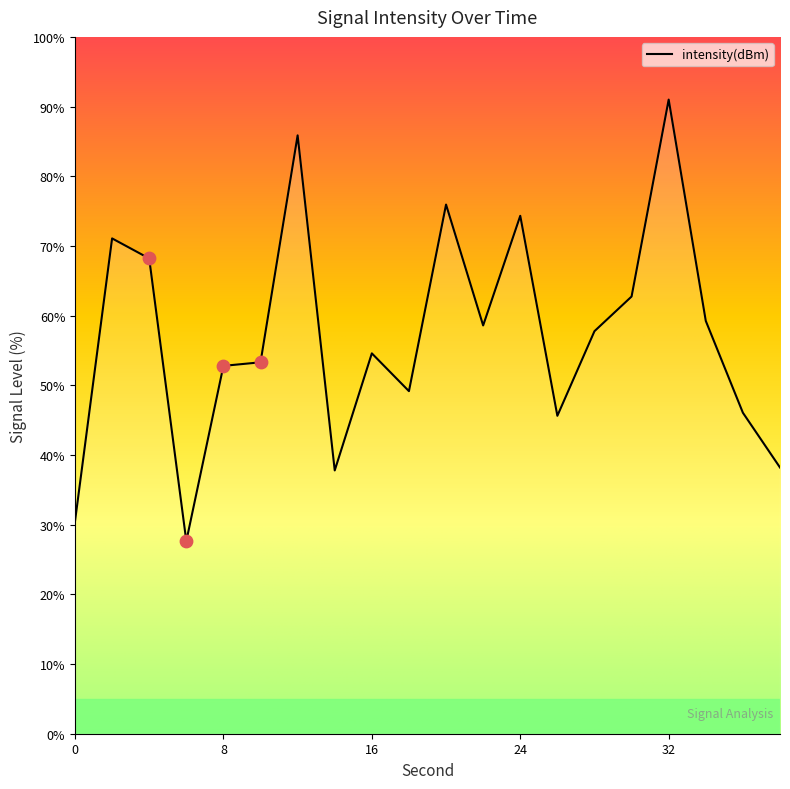

What is the greatest value displayed?

91.0